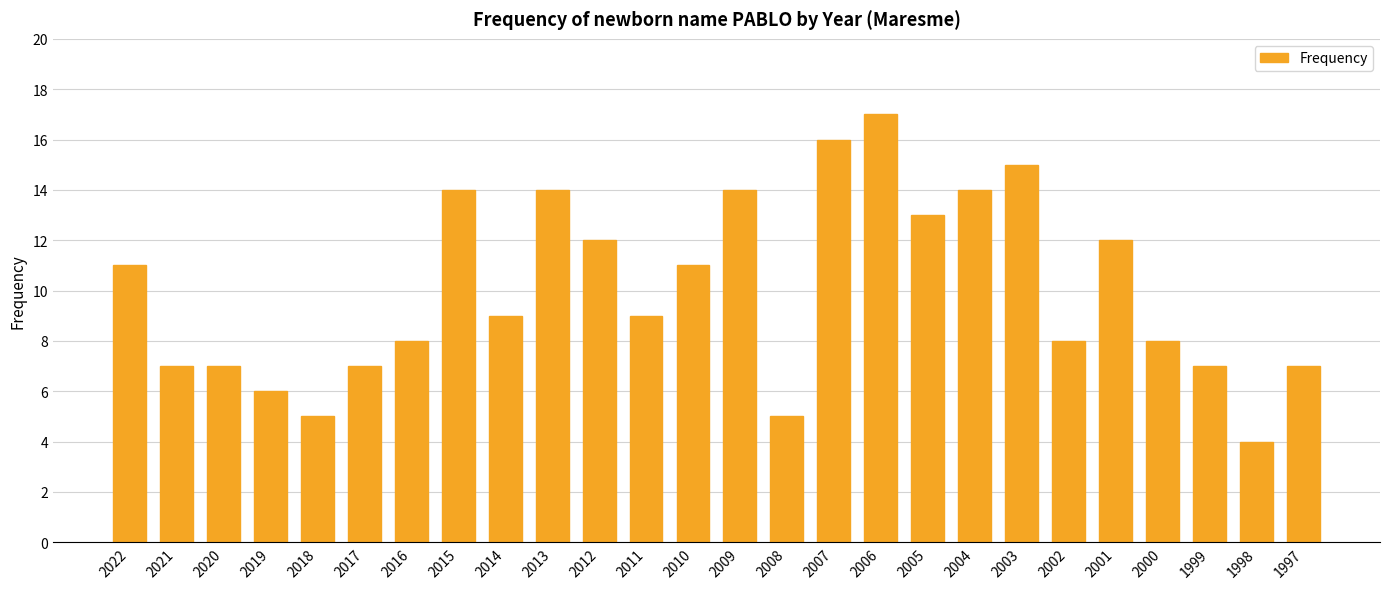

True or false: the data shows 4 at 2011.

False